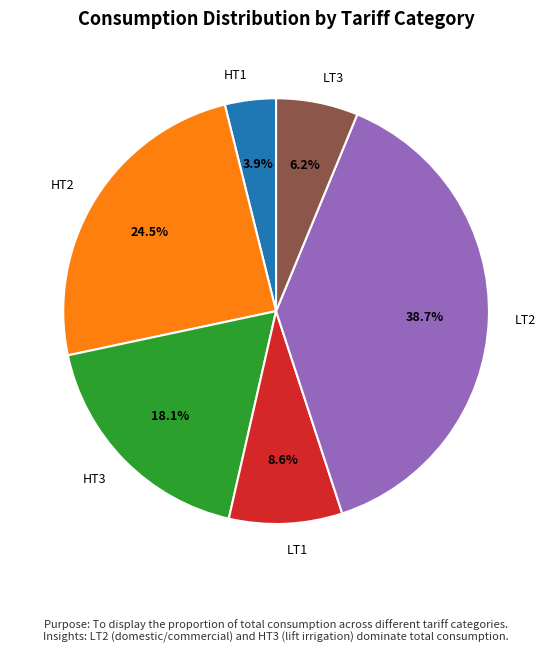

To the nearest percent, what percentage of the pie is HT3?

18%